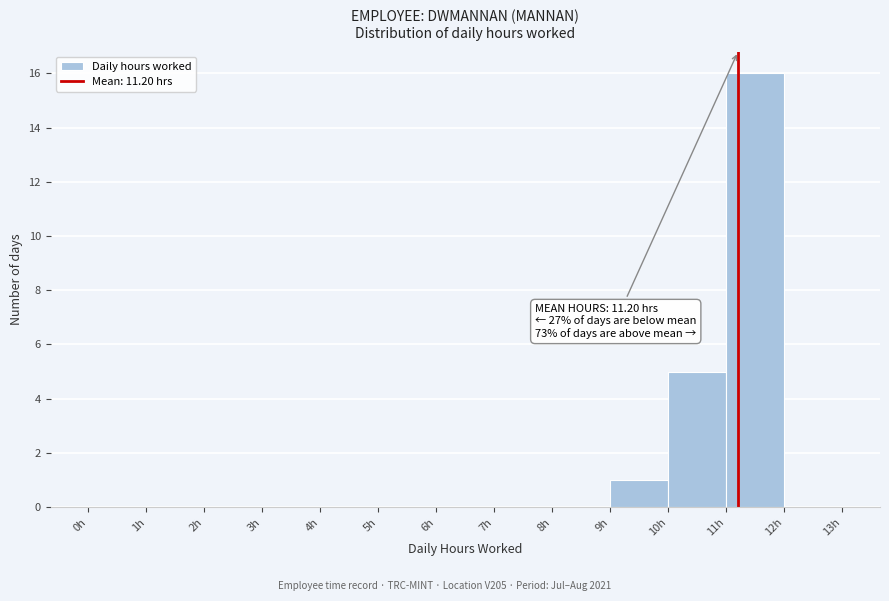

Over which range of the x-axis is the bar tallest?

11 to 12